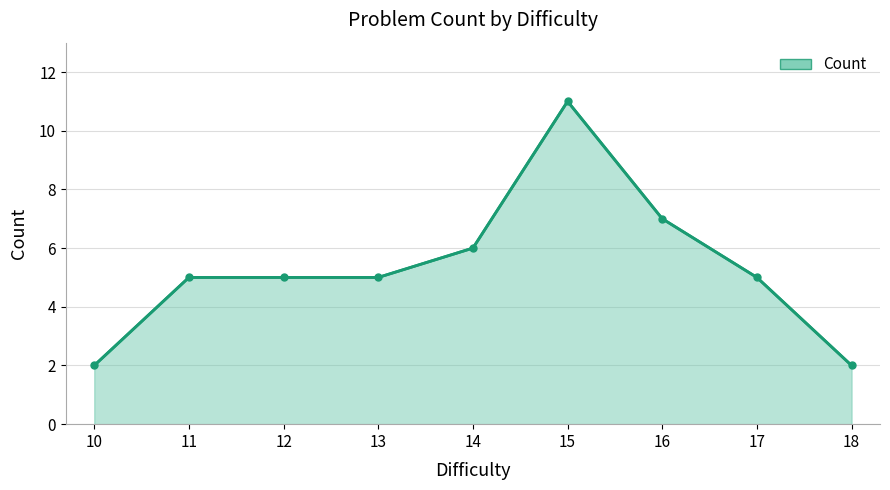

What is the difference between the values at 18 and 16?

5